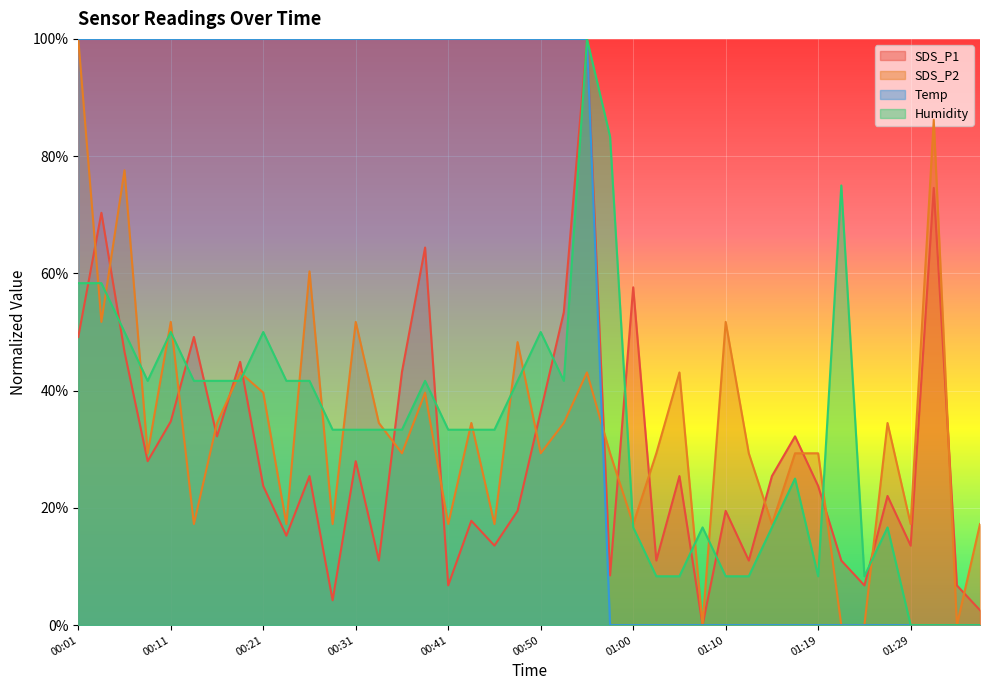

Between 00:01 and 00:45, which series saw the biggest shift?

SDS_P2